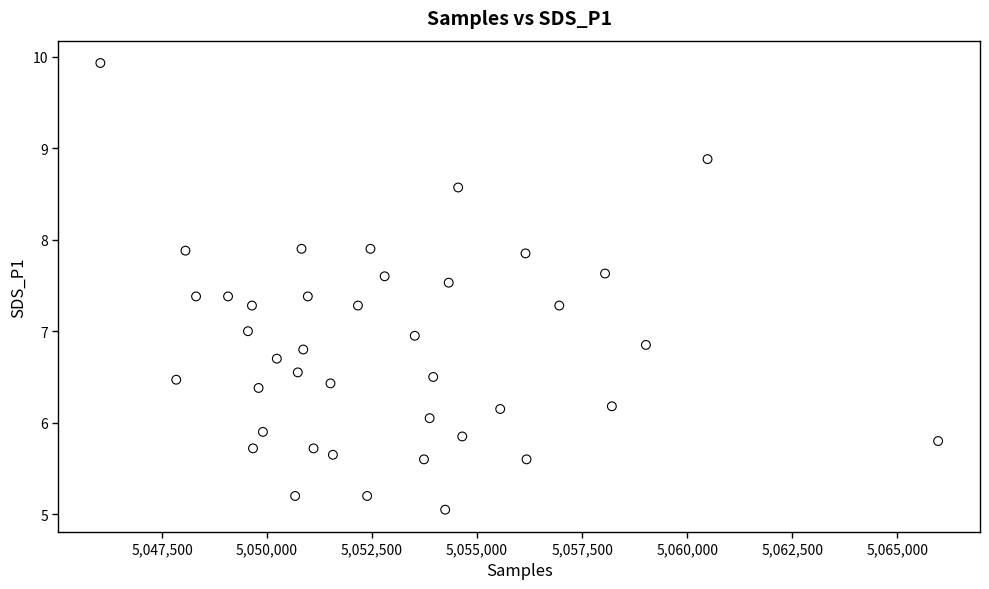

What is the range of X values (max minus min)?

19944.0